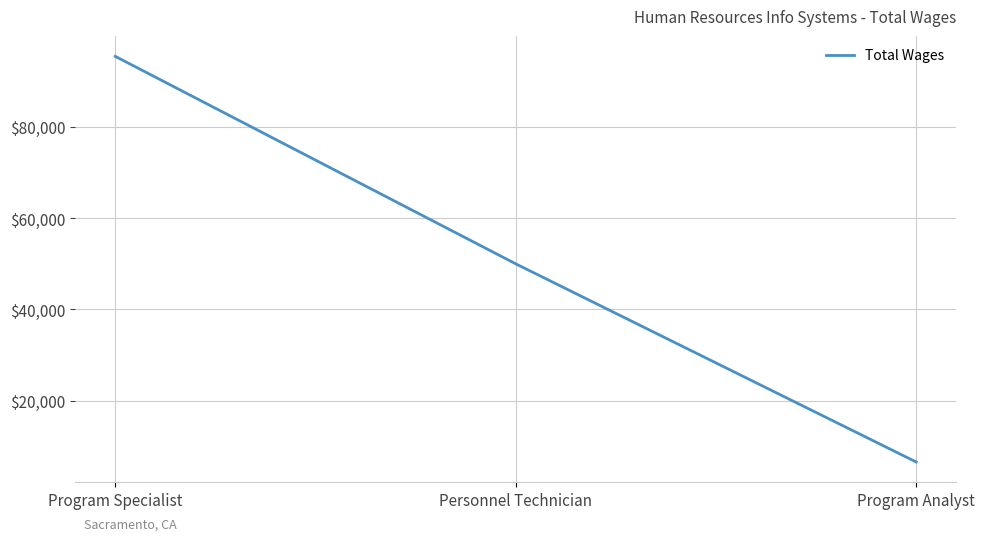

How many values are below 49996?

1